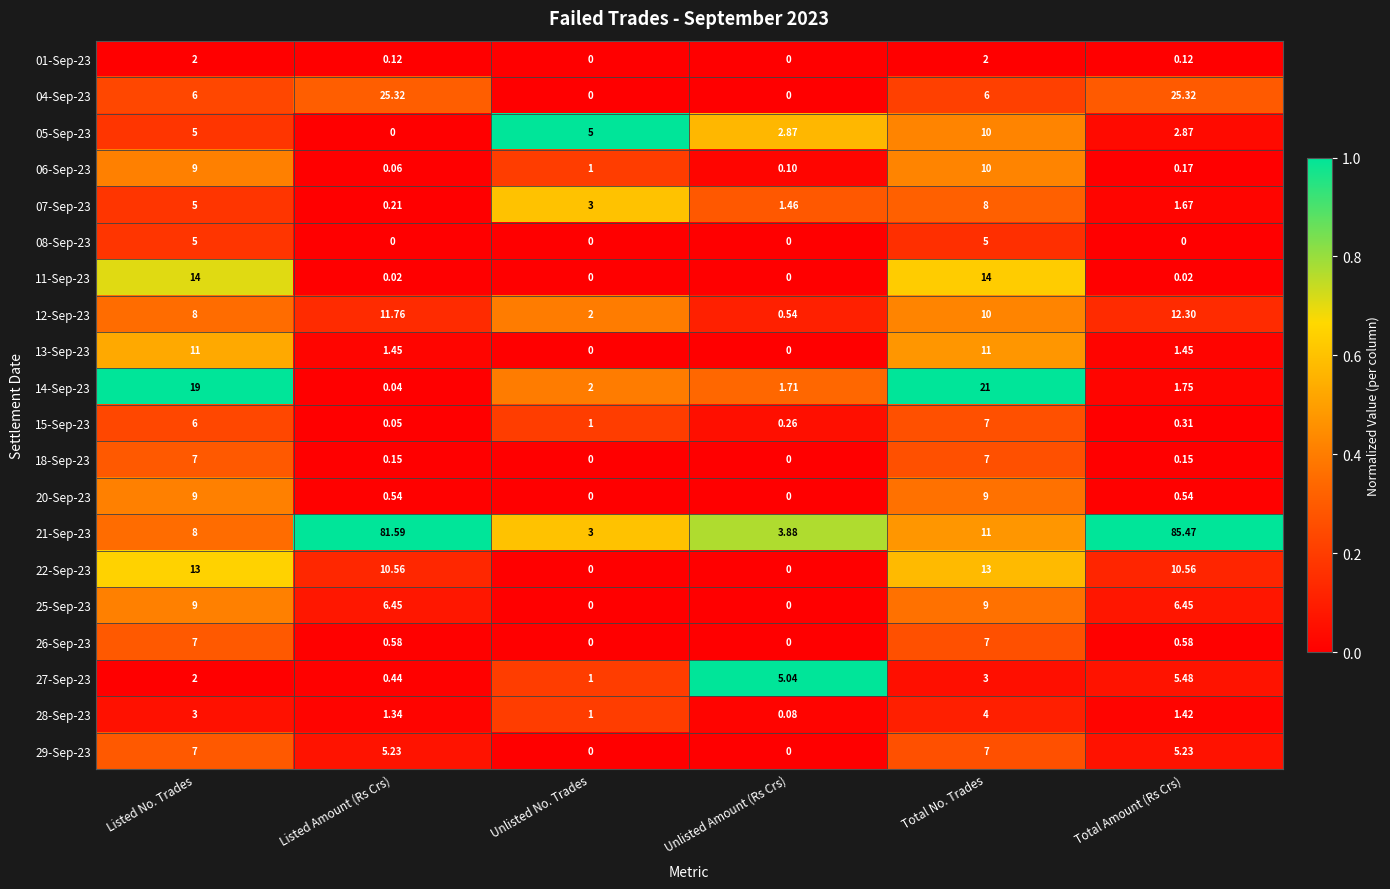

Count the number of data series in this chart.

20